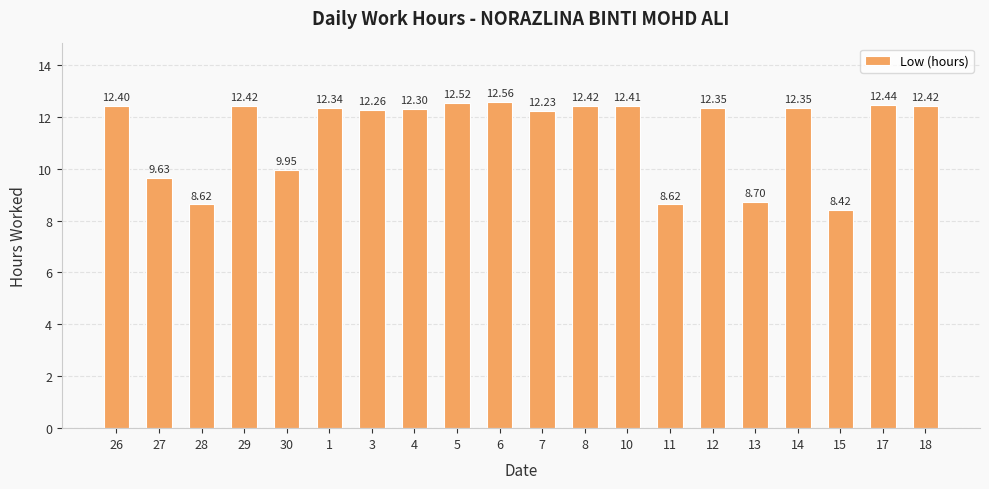

What position from the right is 11?

7